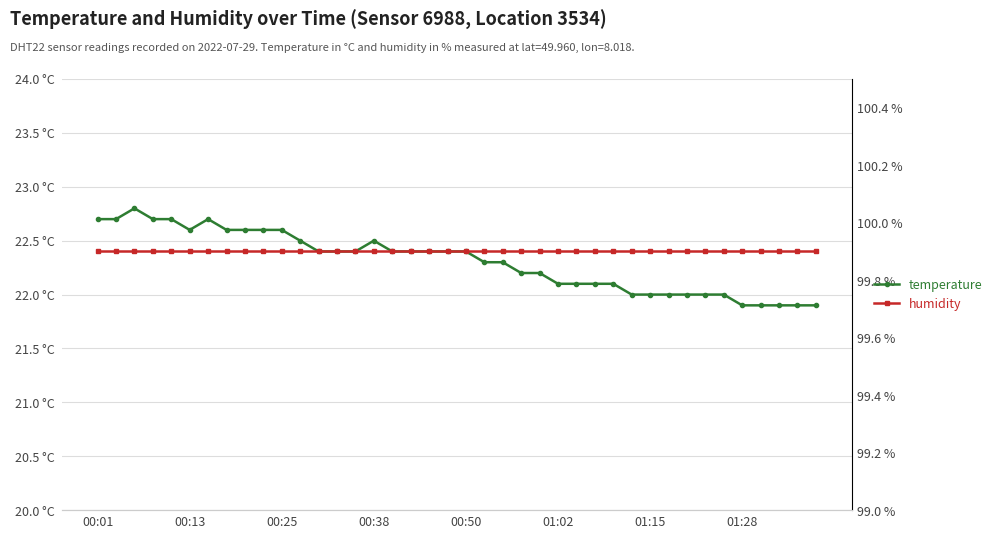

How many lines are shown in the chart?

2